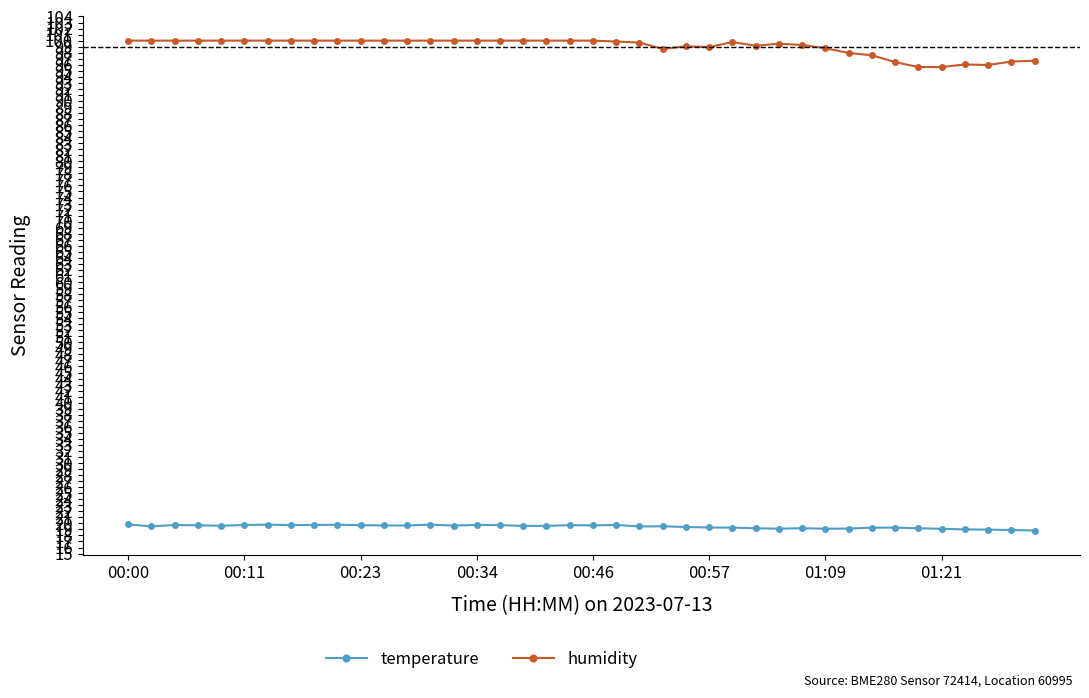

True or false: humidity has more than 2 interior local peaks.

True